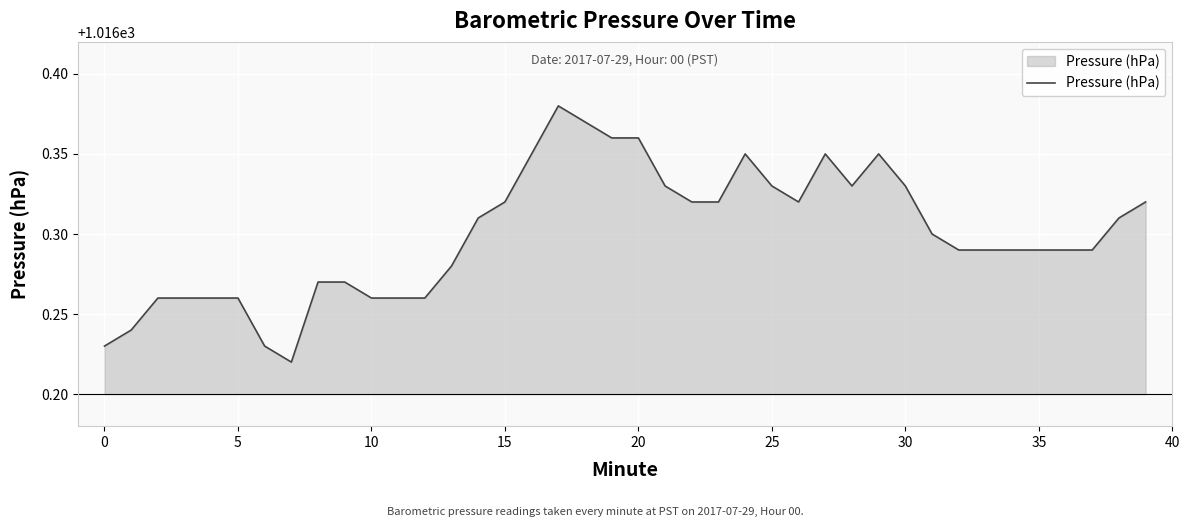

How many lines are shown in the chart?

1